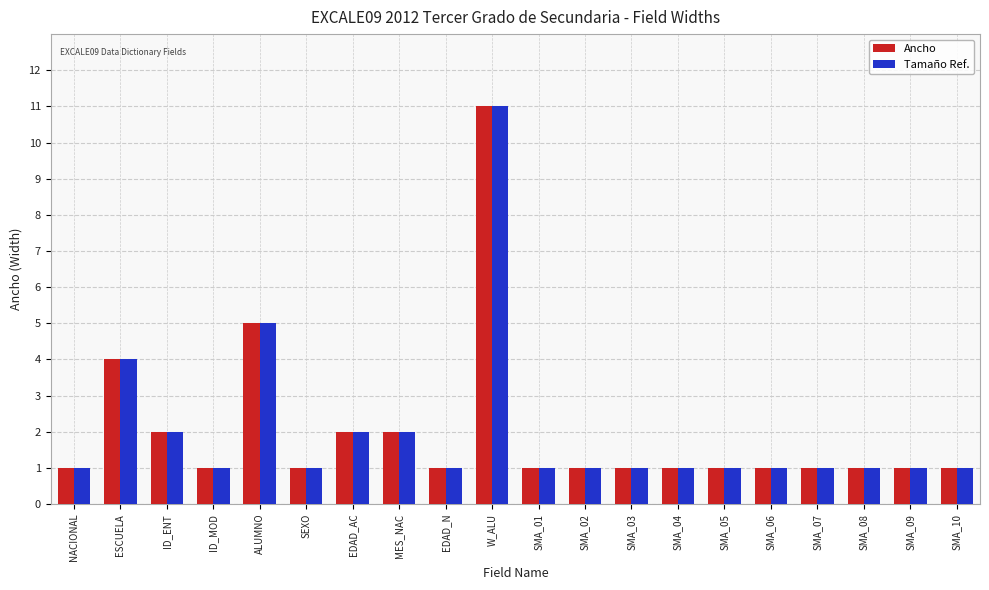

The Ancho series shows 1 at SMA_03. True or false?

True